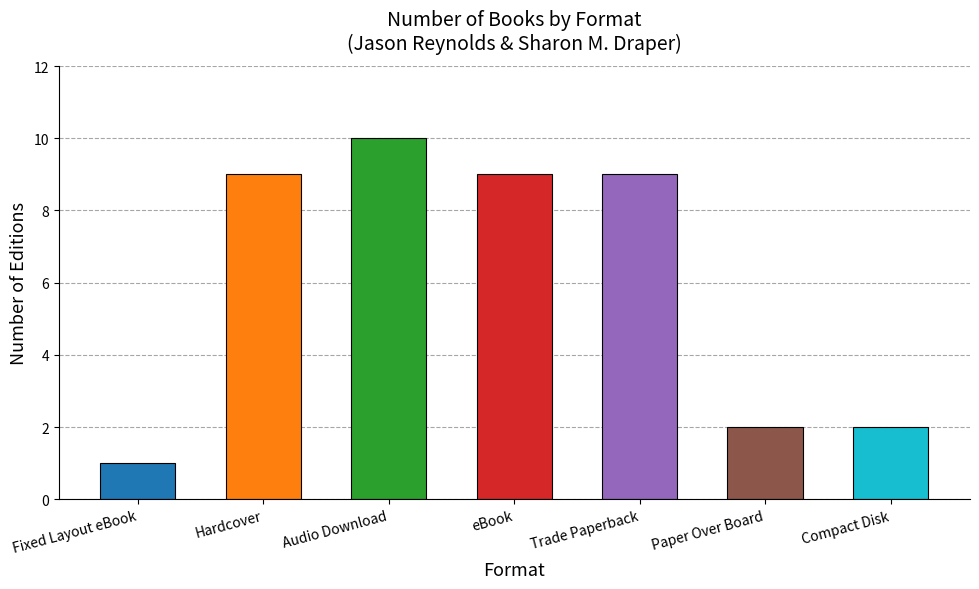

What is the approximate value at Hardcover?

9